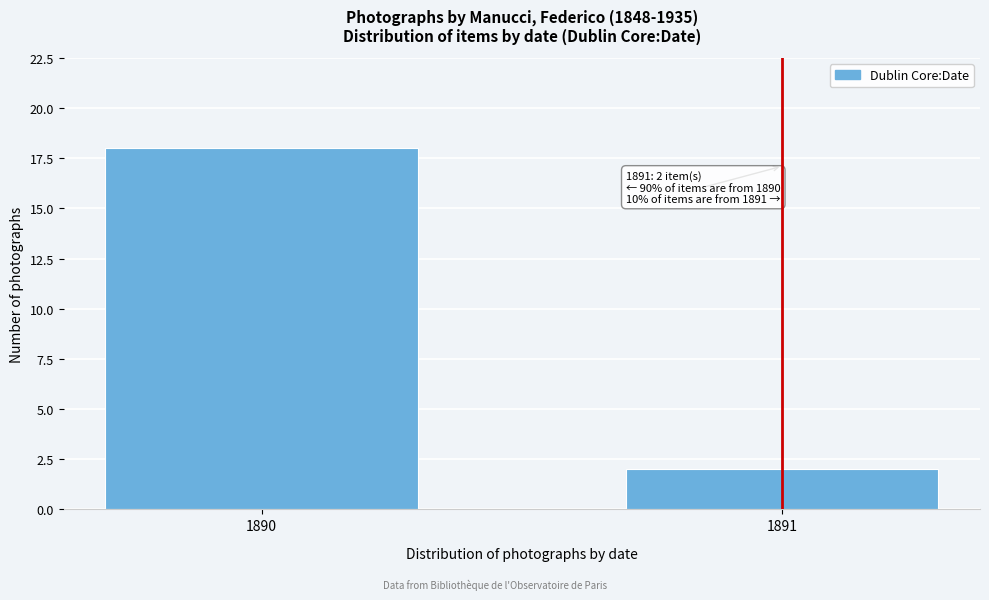

Reading right to left, list all the values displayed in this chart.

2	18